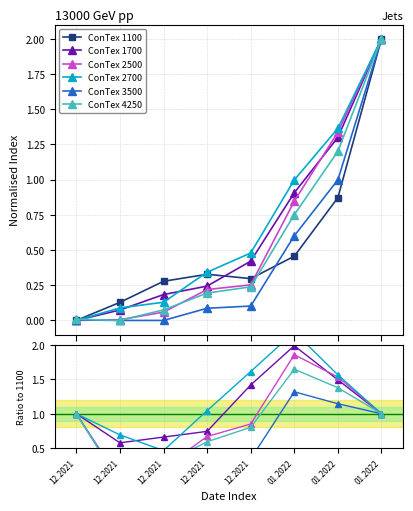

Which series has the largest total across all categories?

ConTex 2700